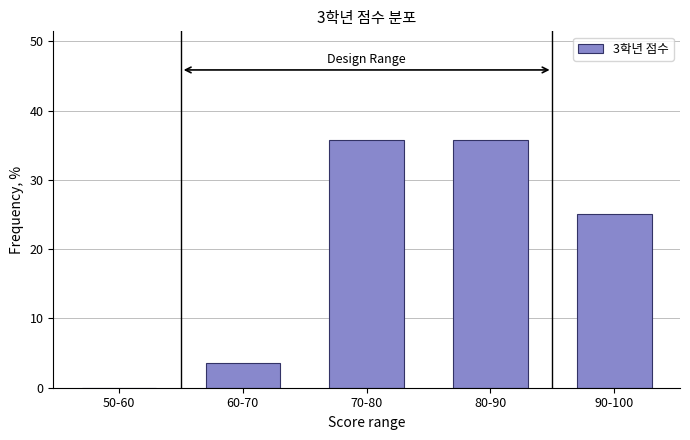

Reading left to right, list all the values displayed in this chart.

50-60=0.0	60-70=3.6	70-80=35.7	80-90=35.7	90-100=25.0